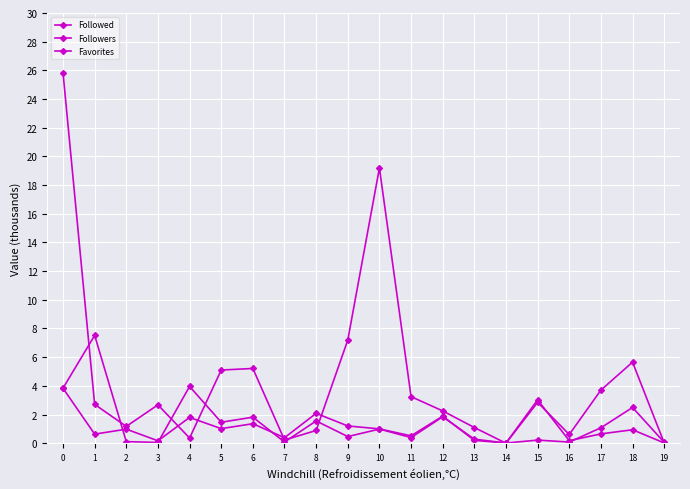

What is the average value of the Followed series?

1.1